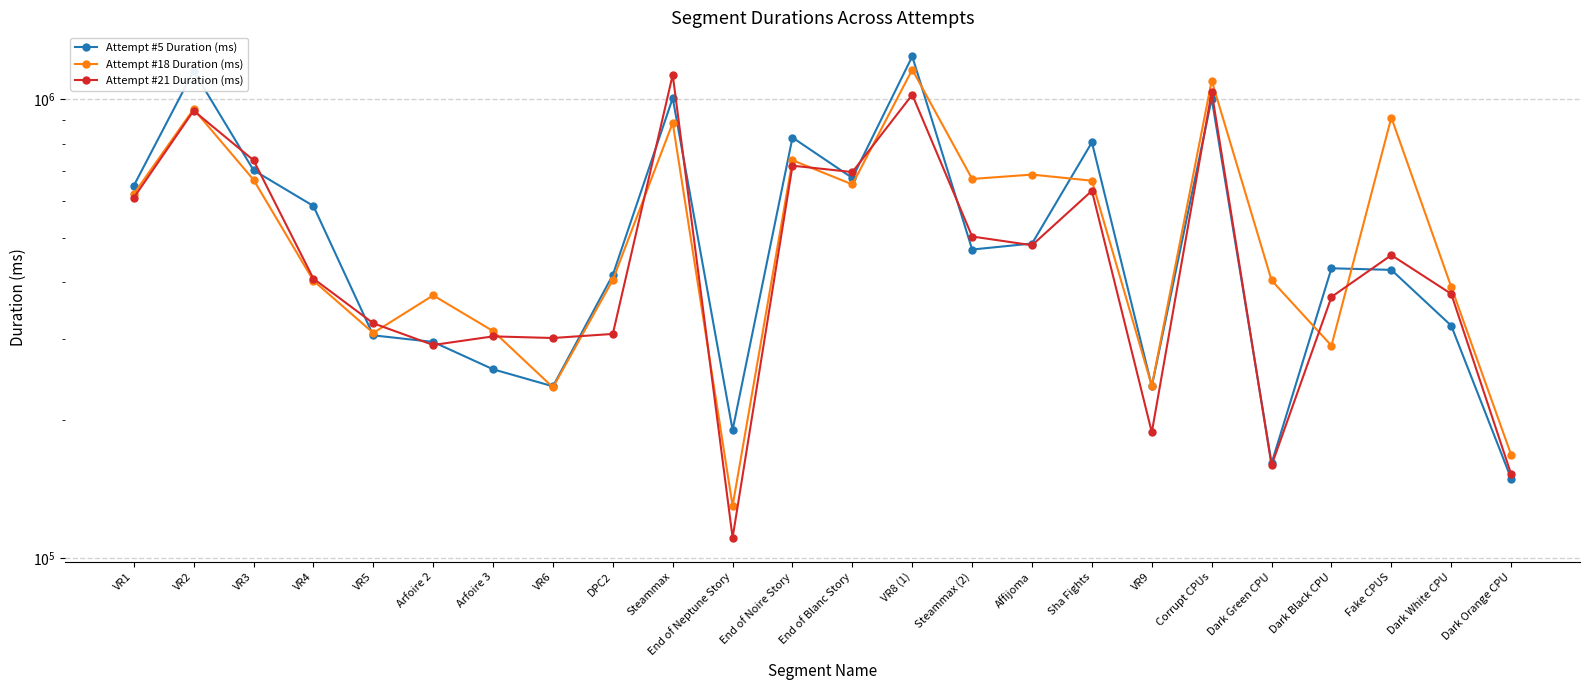

Which has a higher value, Steammax or Dark White CPU?

Steammax